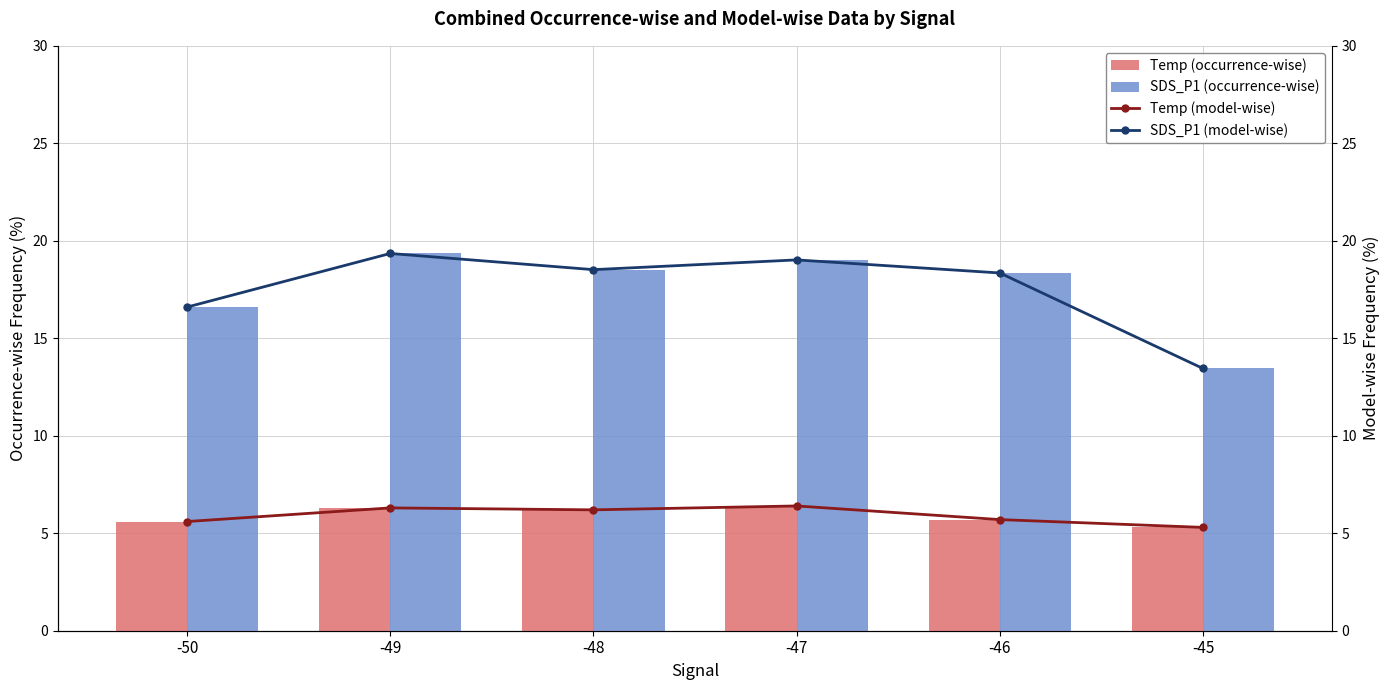

How many distinct data groups are displayed?

4